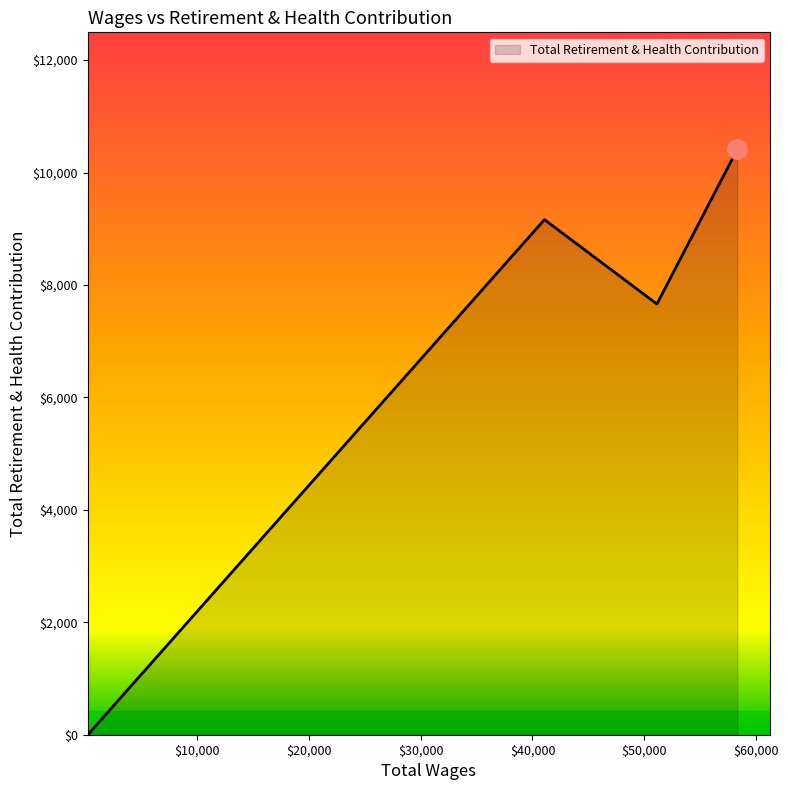

True or false: the data has more than 2 interior local peaks.

False